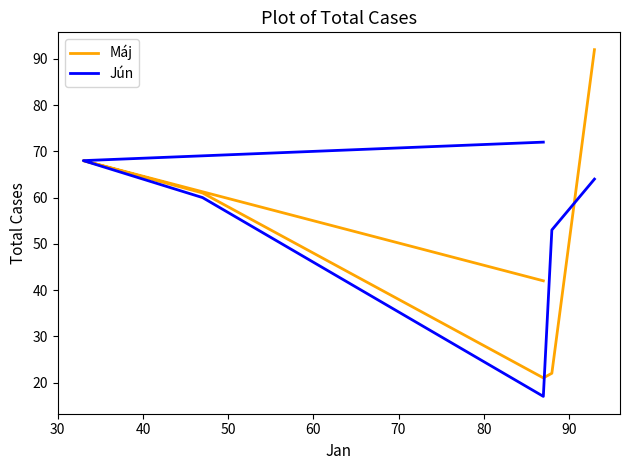

After their last crossing, which series has the higher values: Jún or Máj?

Máj